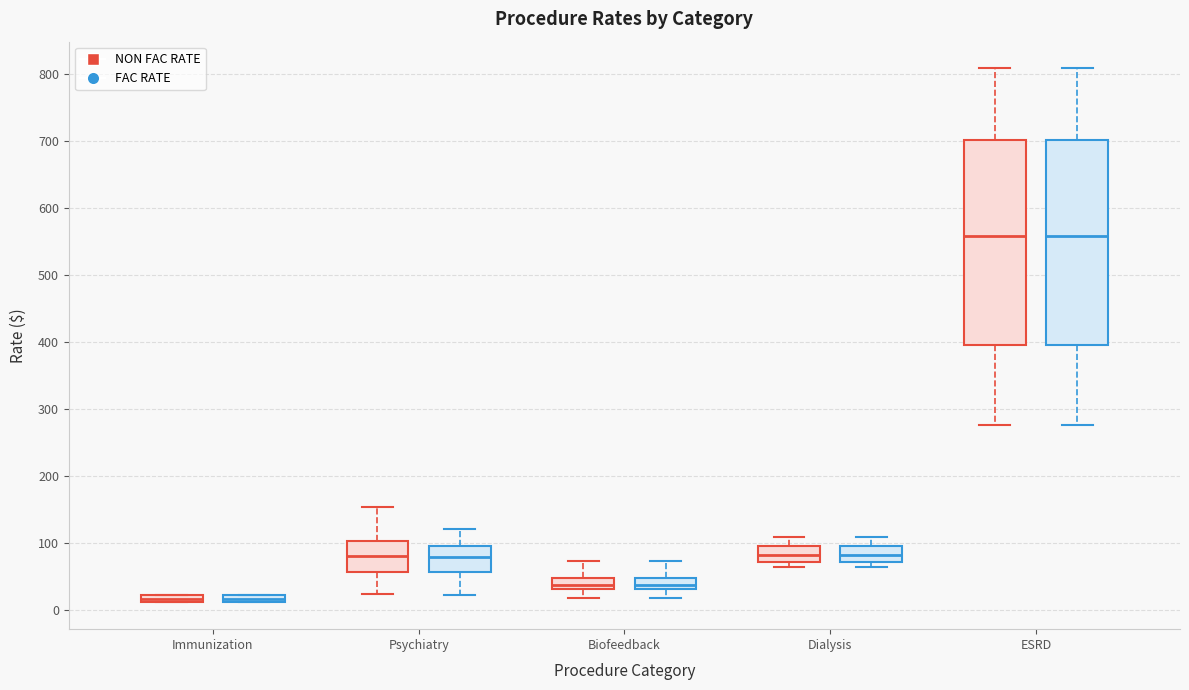

Where does the upper whisker of the box for Biofeedback (NON FAC RATE) end on the y-axis? The values are not printed on the chart, so give them approximately, as read against the axis.

70